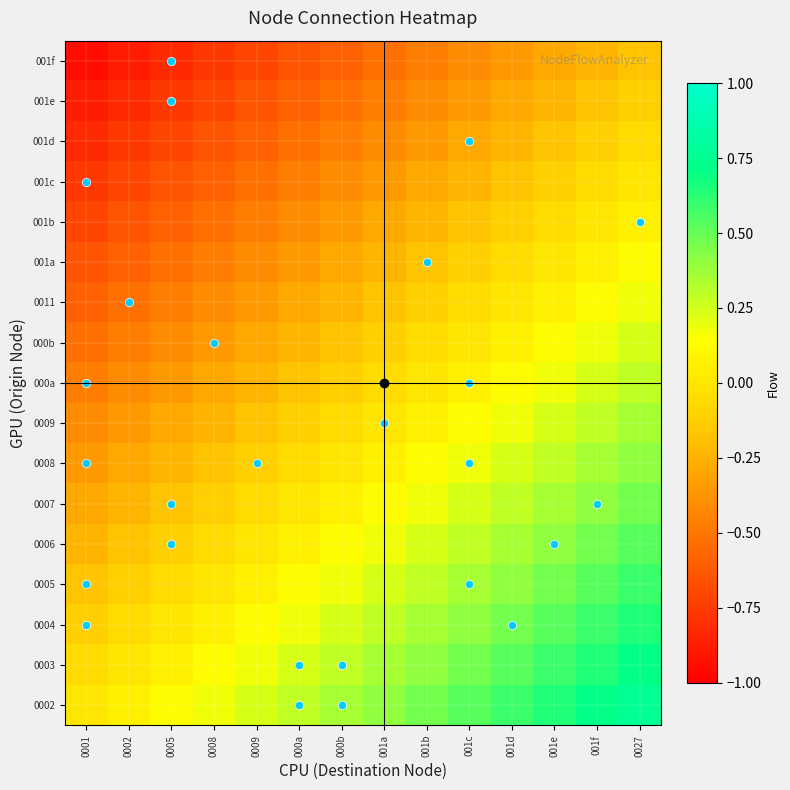

Which has a higher value, 0009 or 0027?

0027